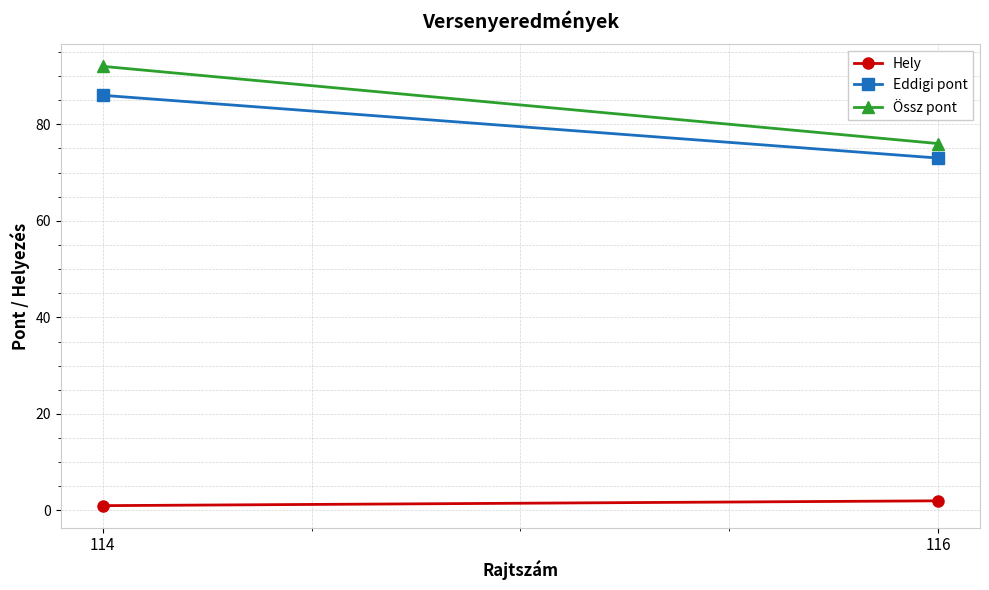

What is the value of the Eddigi pont point at the 1st from the left?

86